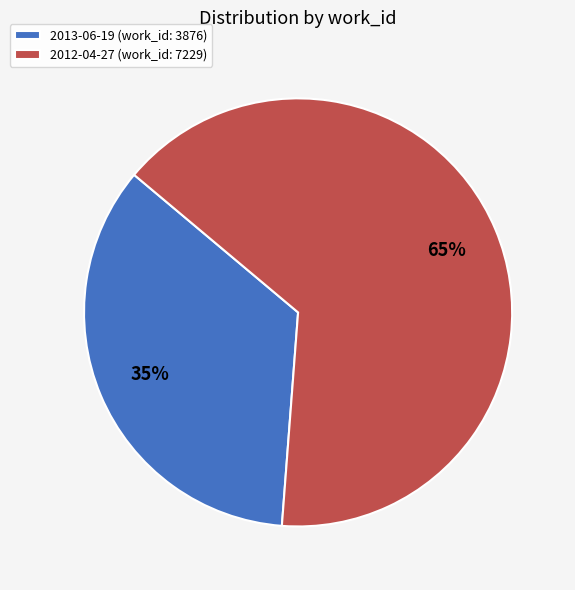

To the nearest percent, what is the average slice percentage?

50%